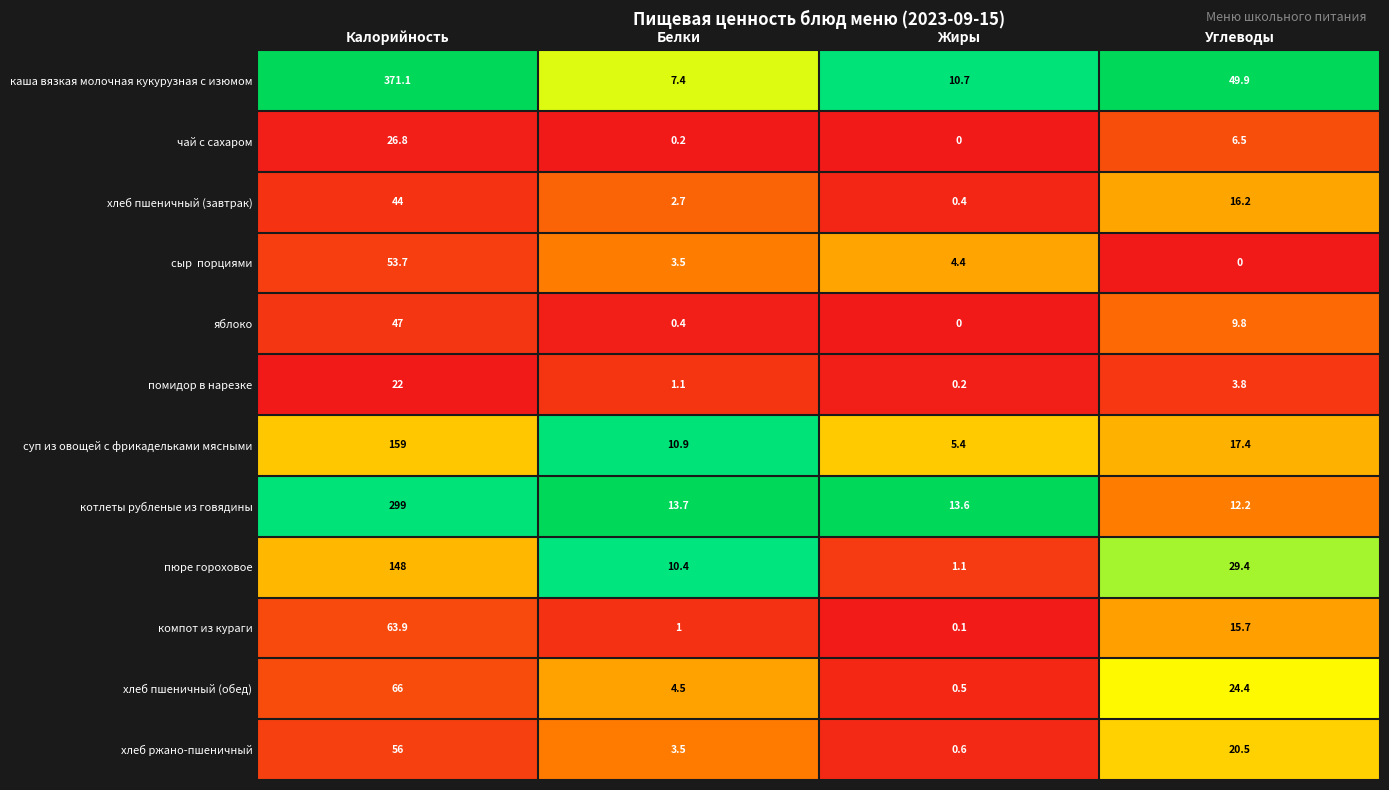

What is the spread (max minus min) of values at Углеводы?

49.9